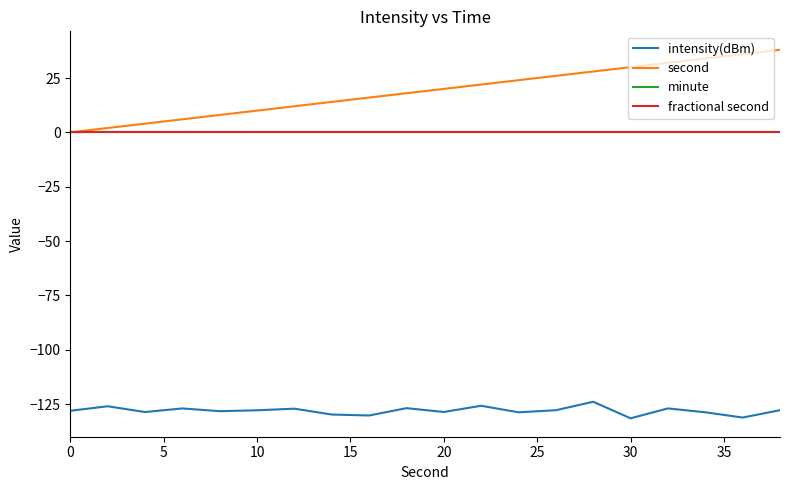

Is this an area chart (filled region under the line)?

No